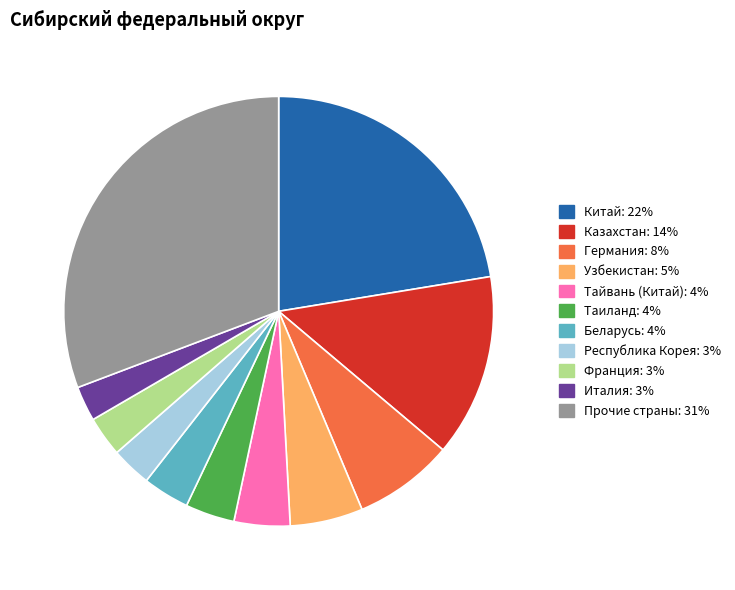

What is the largest slice in the pie chart?

Прочие страны